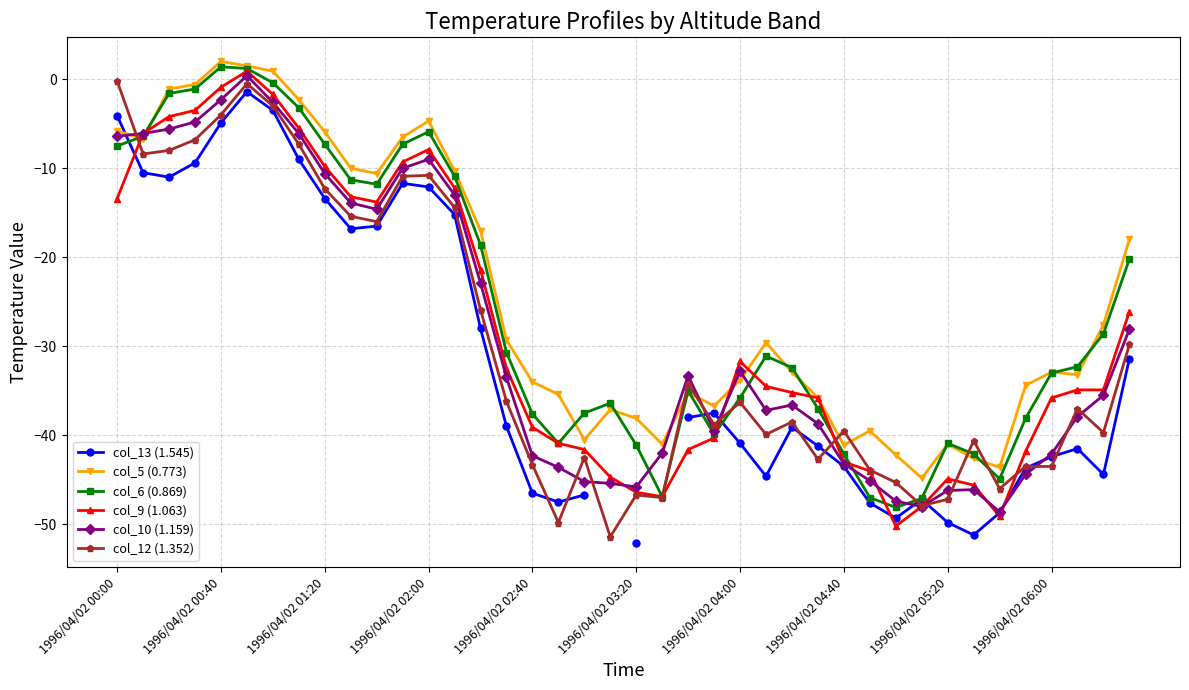

Is this an area chart (filled region under the line)?

No